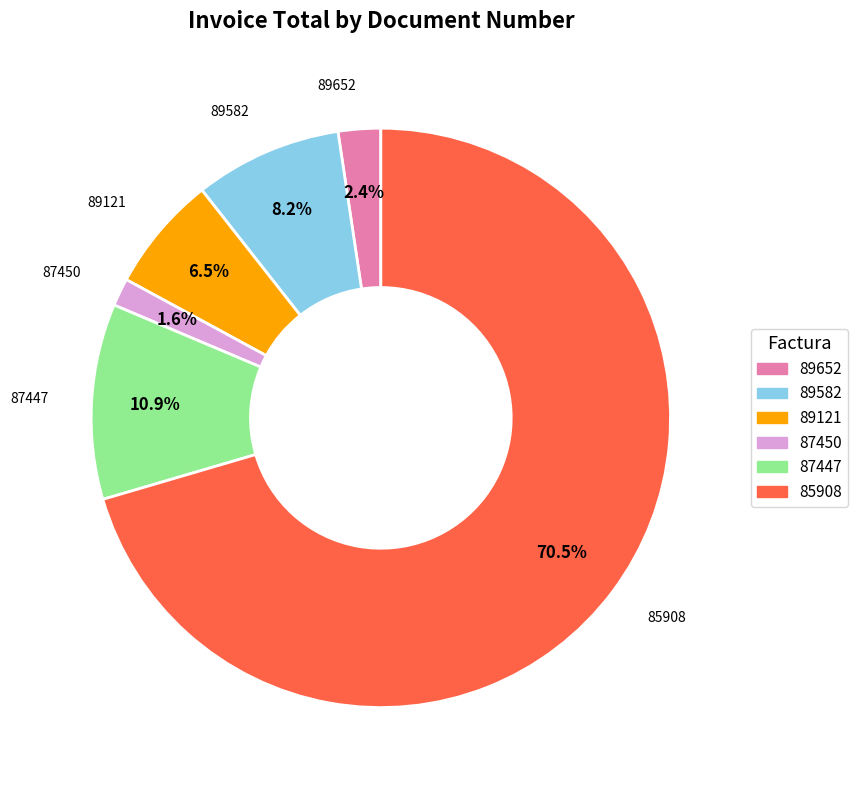

Does 89121 represent more than half of the total?

No